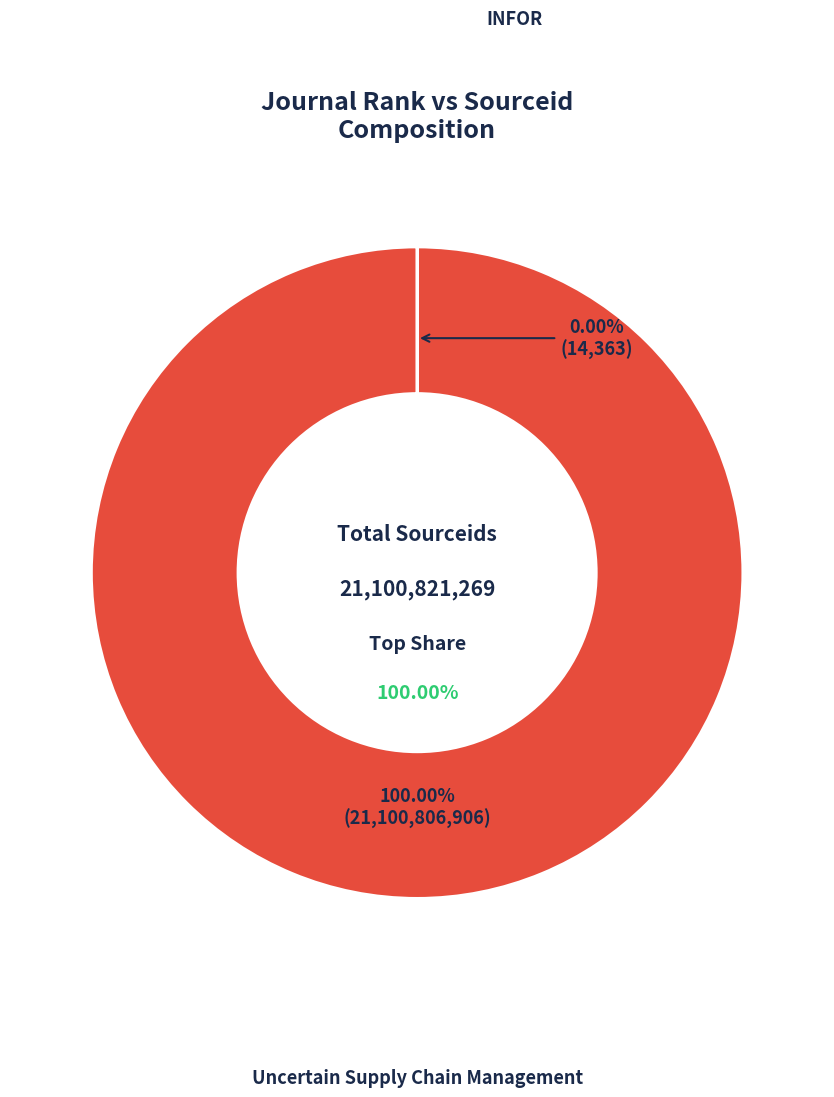

Which slice is the largest?

Uncertain Supply Chain Management